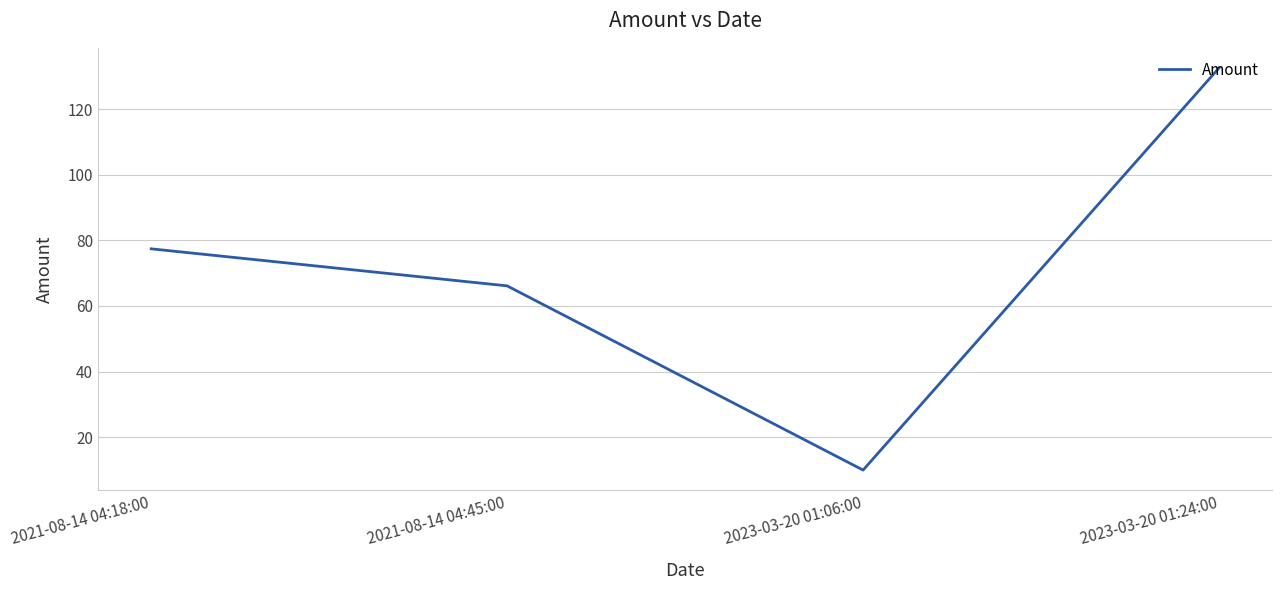

Count the number of categories in the chart.

4